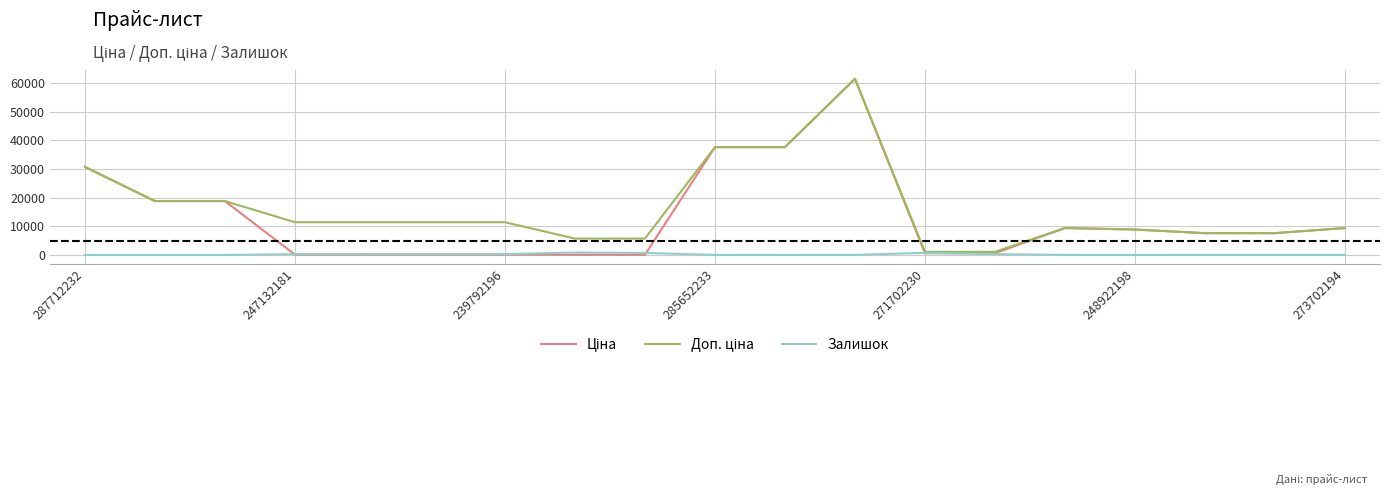

In Залишок, how many points are higher than both neighbors (excluding endpoints)?

4